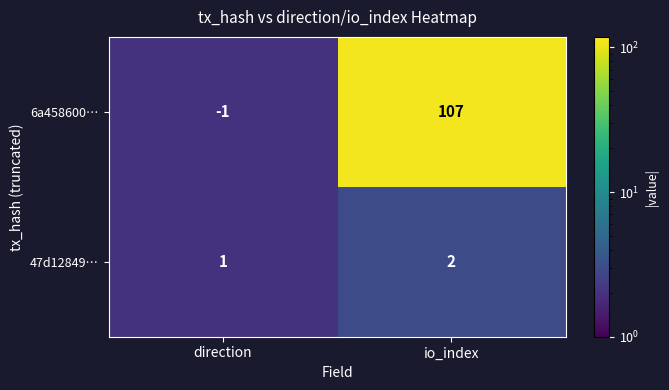

Is it true that 47d12849… equals 2 at io_index?

True